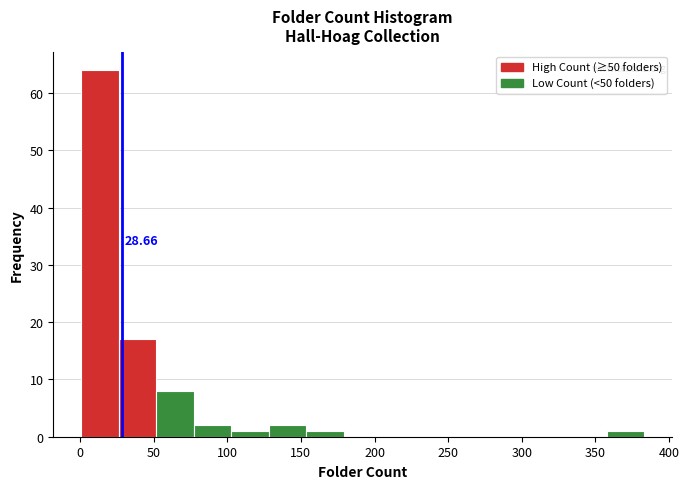

Over which range of the x-axis is the bar tallest?

0 to 25